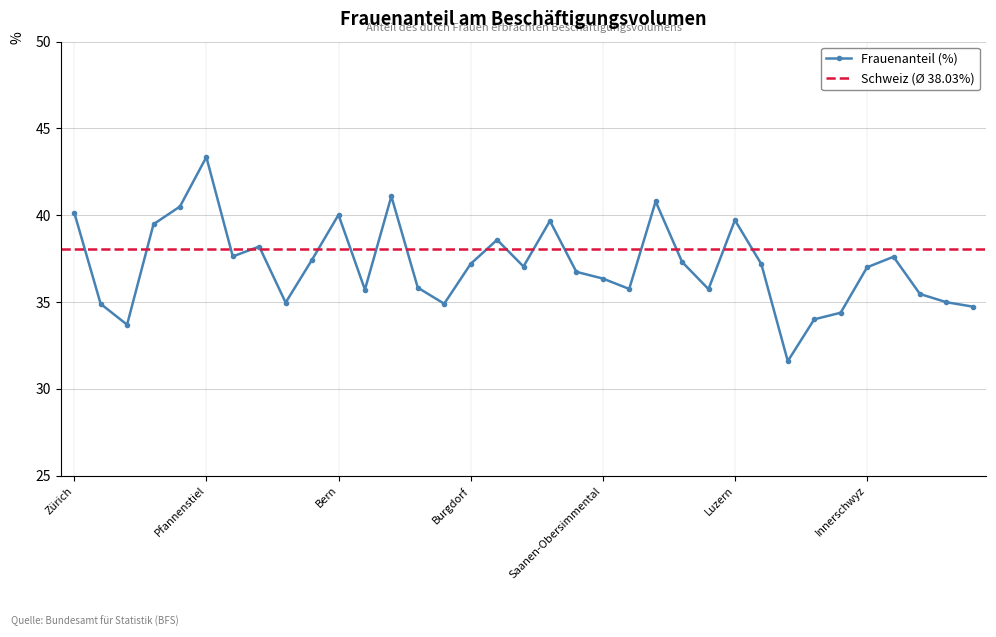

True or false: the data has more than 1 interior local peaks.

True